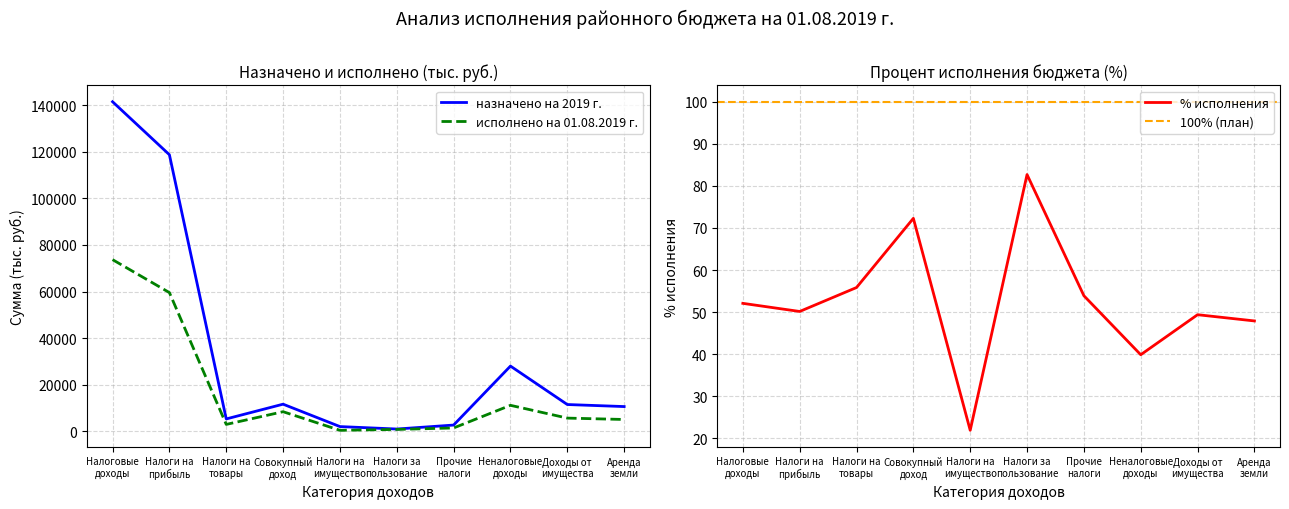

What is the minimum value for % исполнения?

21.9